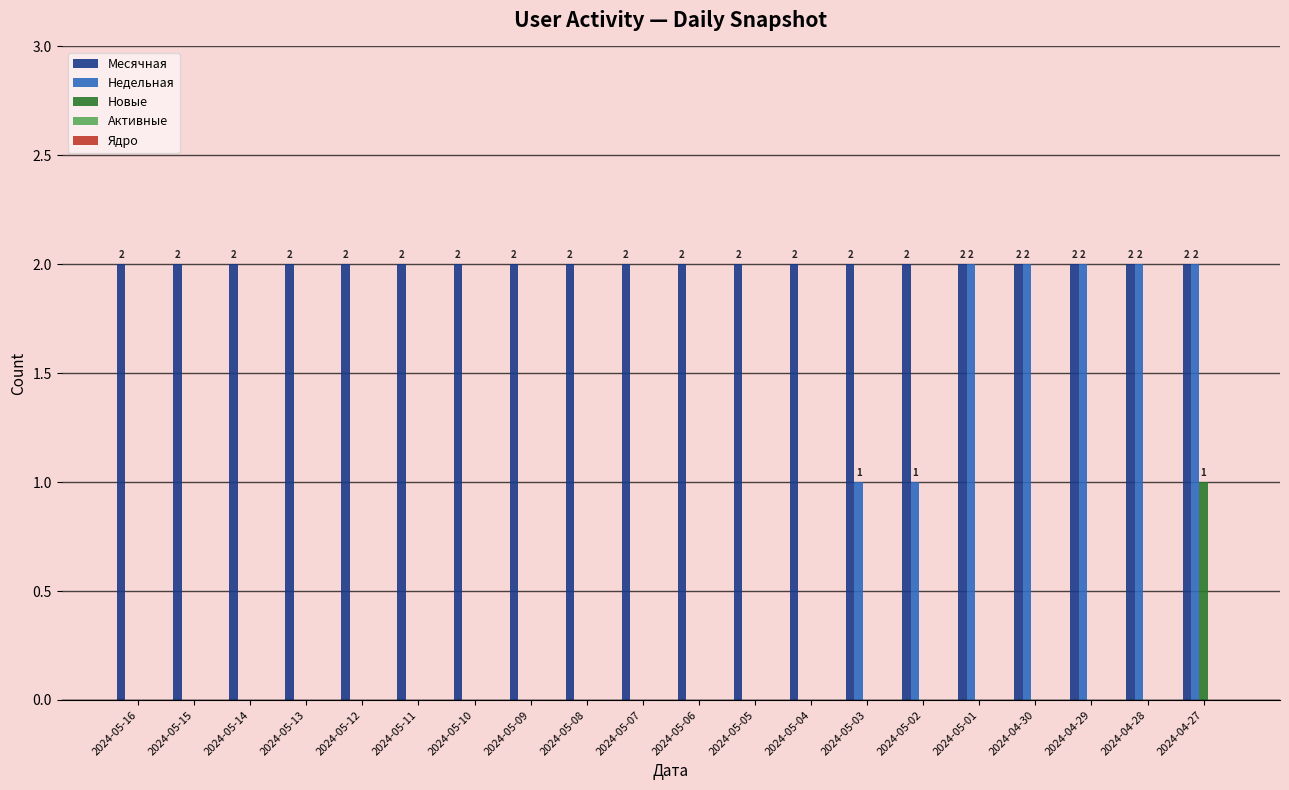

How many groups of bars are there?

20